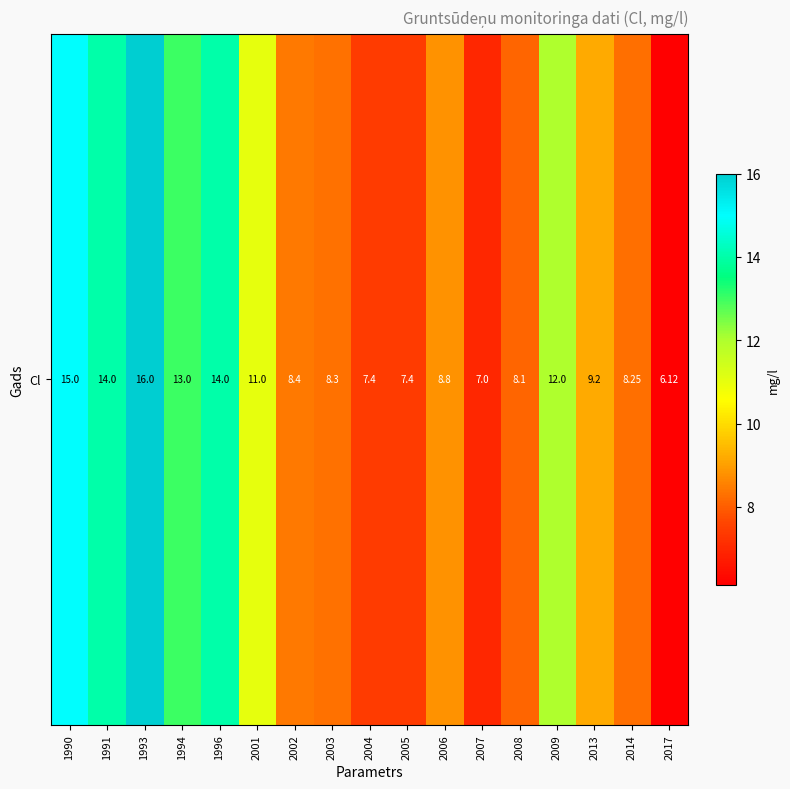

Reading left to right, what are all the values shown in this chart?

15.0	14.0	16.0	13.0	14.0	11.0	8.4	8.3	7.4	7.4	8.8	7.0	8.1	12.0	9.2	8.2	6.1